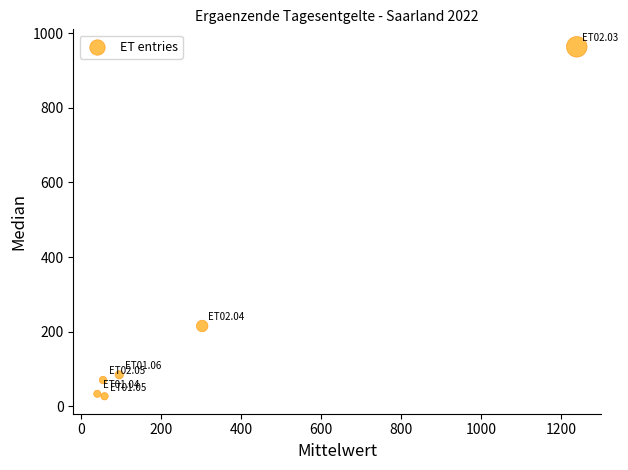

What is the range of X values (max minus min)?

1197.3